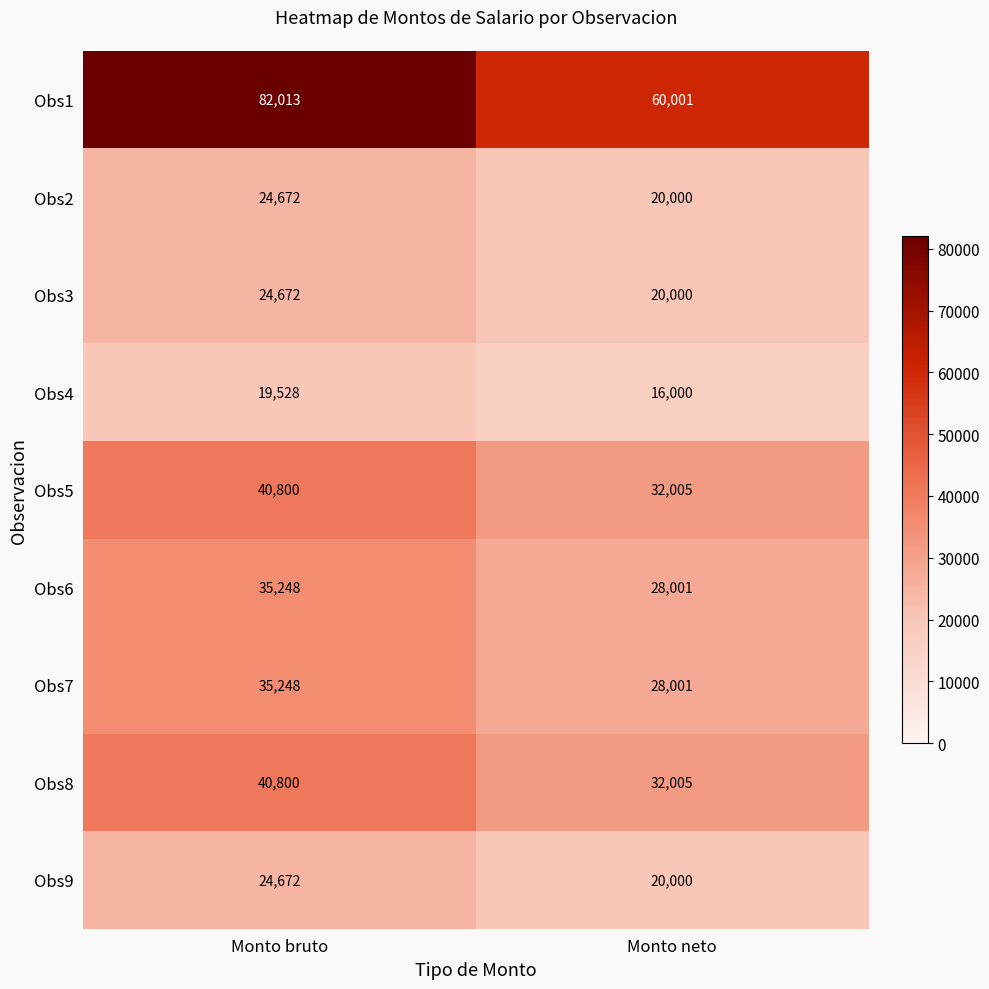

What is the sum of all Obs6 values?

63249